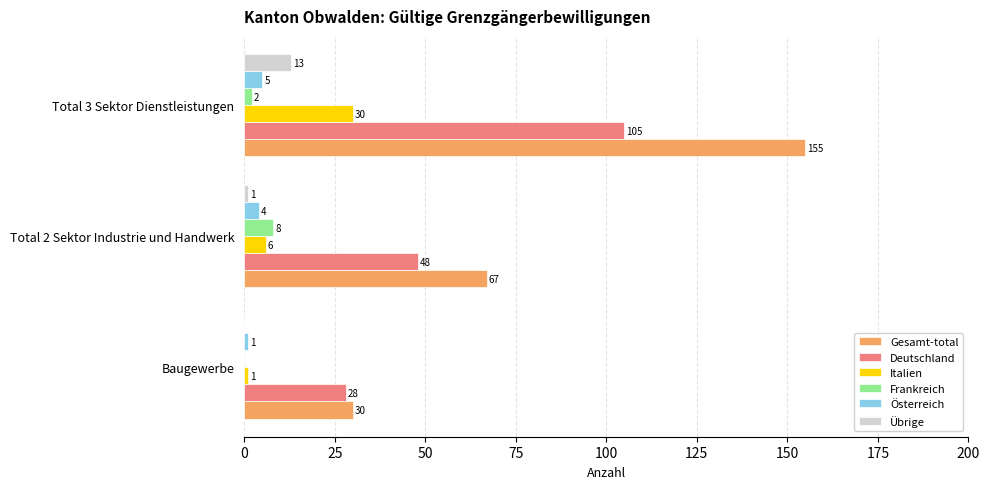

Which series has the largest total across all categories?

Gesamt-total